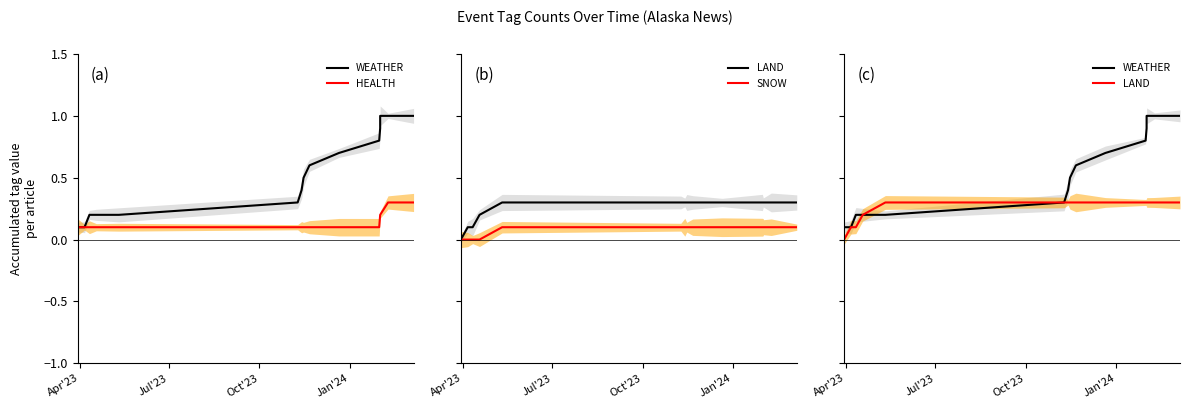

True or false: LAND and HEALTH intersect in this chart.

False